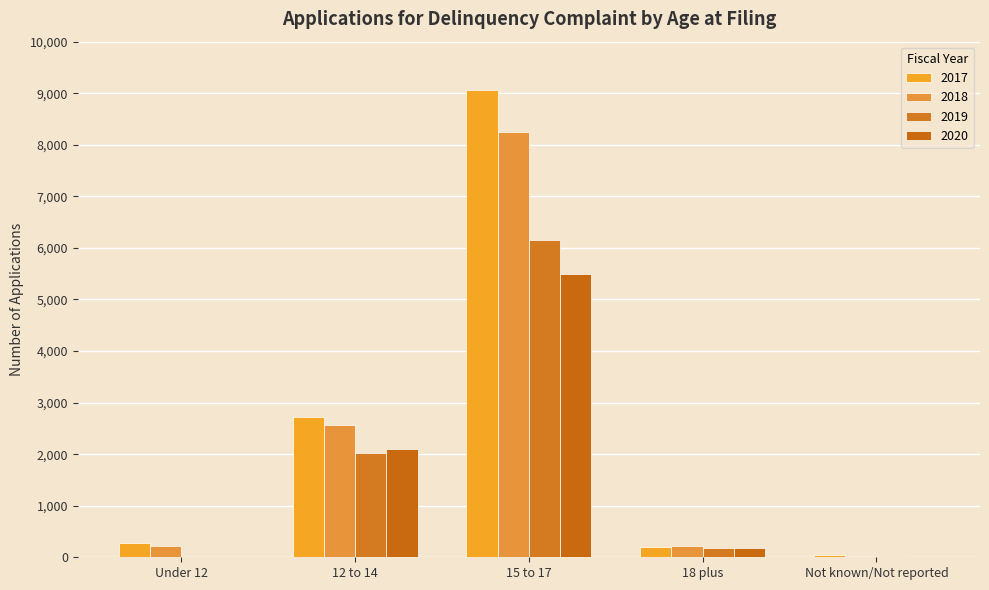

Are the bars horizontal?

No